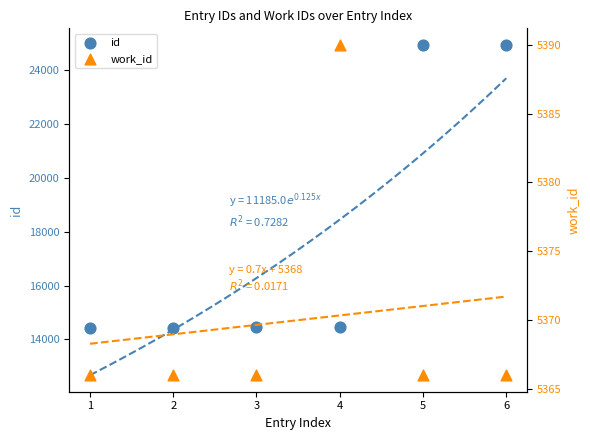

Which series contains the lowest Y value?

work_id